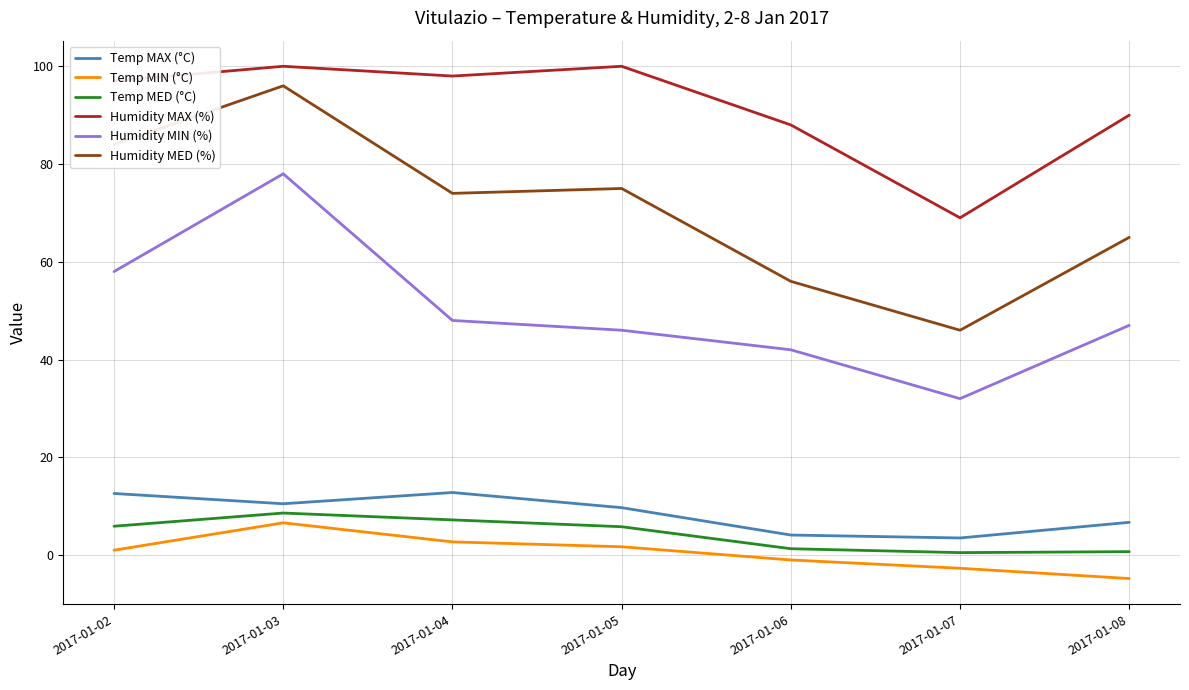

True or false: Humidity MAX (%) and Temp MIN (°C) cross at least once.

False